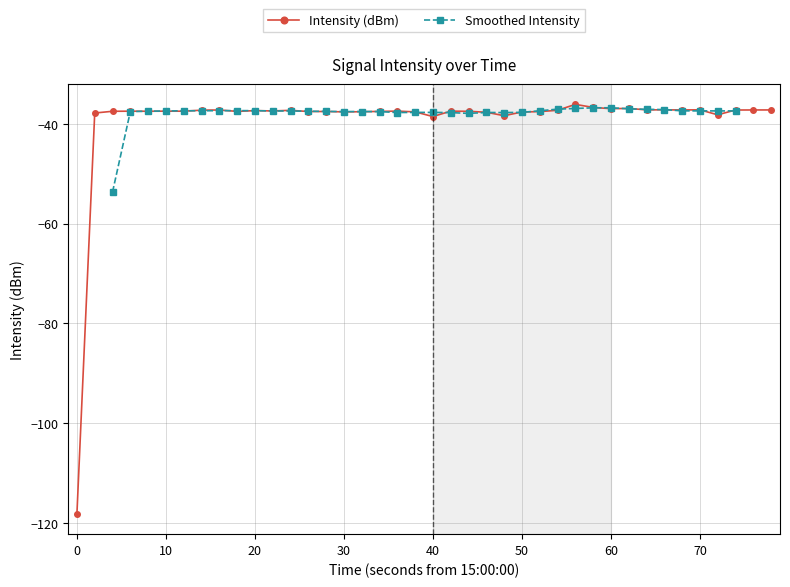

True or false: Intensity (dBm) has more than 1 interior local peaks.

True